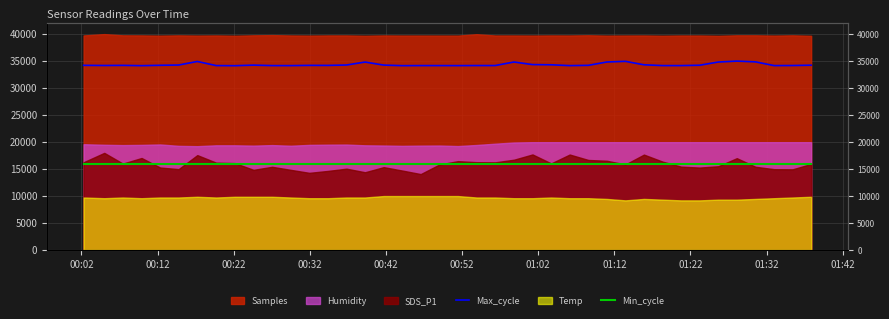

What is the difference between the maximum and minimum values in the Max_cycle series?

852.1